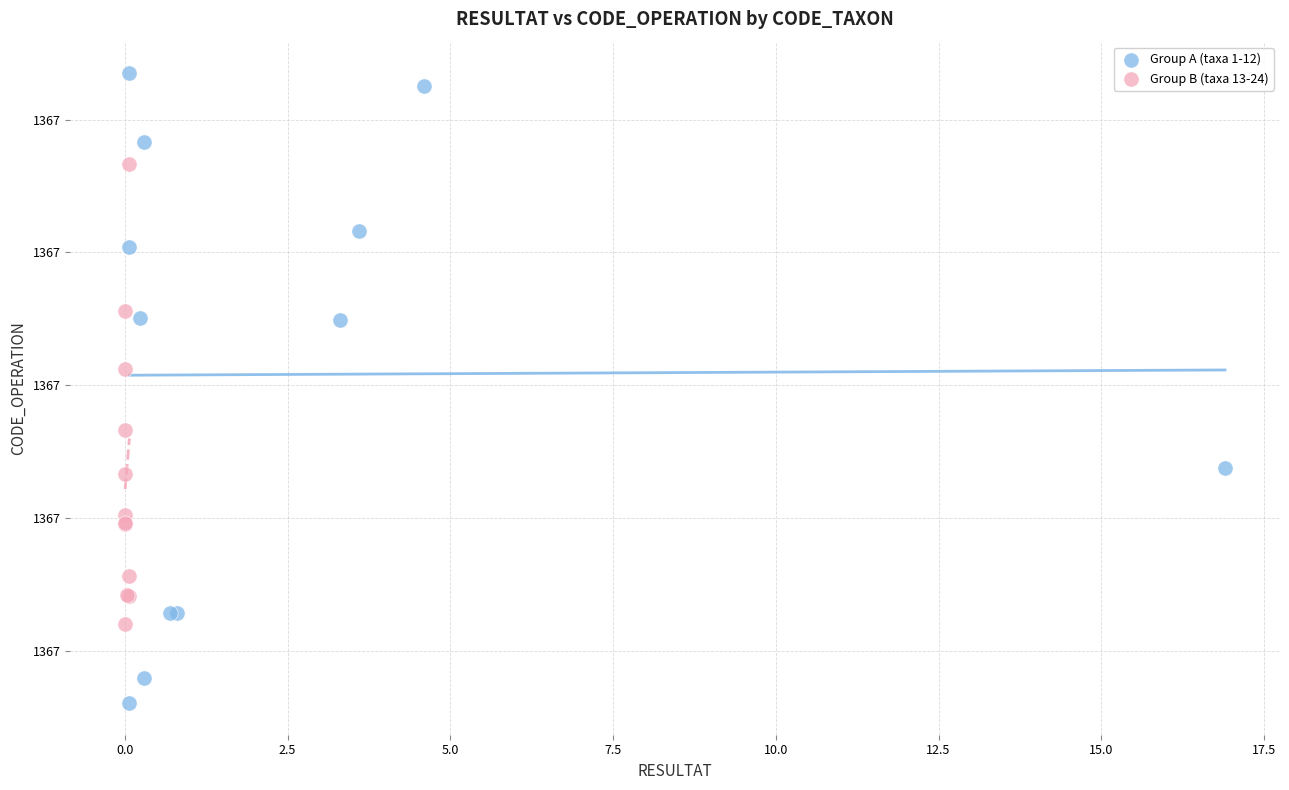

Which series reaches the minimum Y coordinate?

Group A (taxa 1-12)